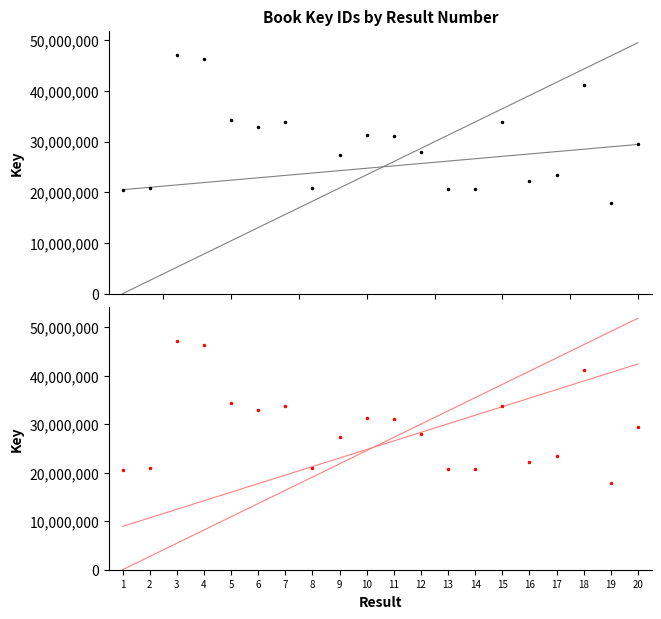

At which label does Key reach its peak?

3